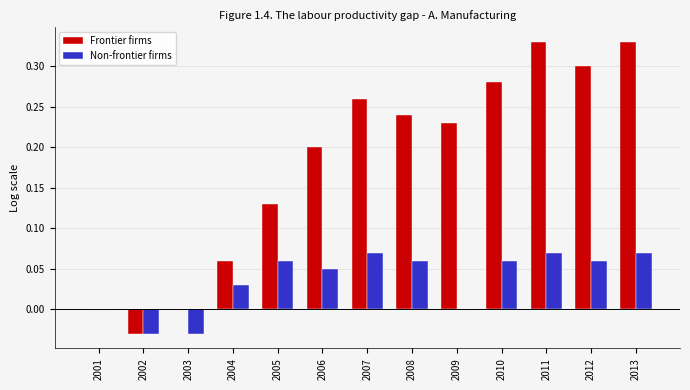

Is the value of Non-frontier firms at 2008 greater than the value of Frontier firms at 2005?

No